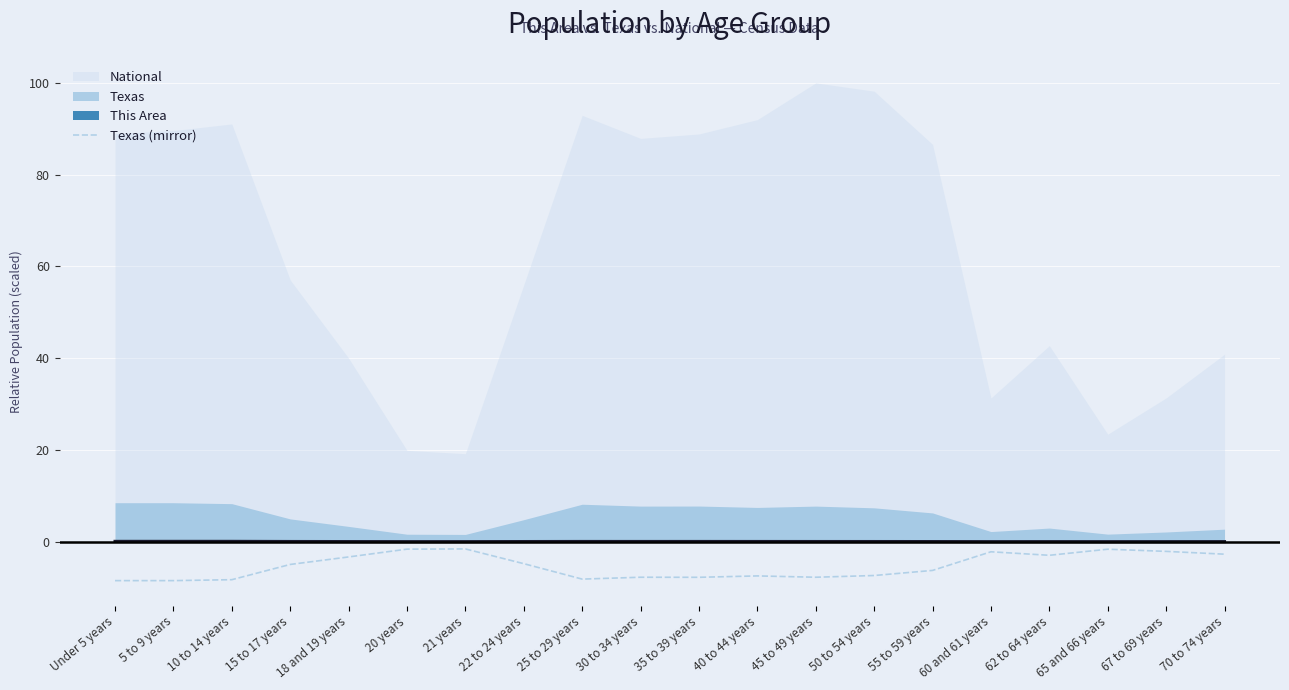

The value of Texas (mirror) at 10 to 14 years is -14.2. True or false?

False